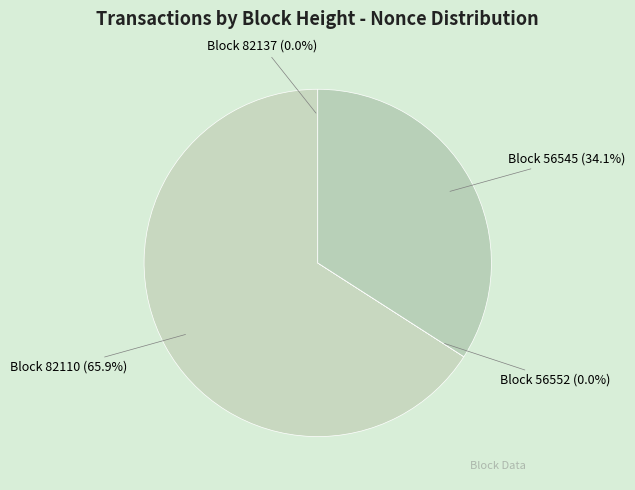

How much of the chart is everything except Block 82110 (65.9%)?

34.1%